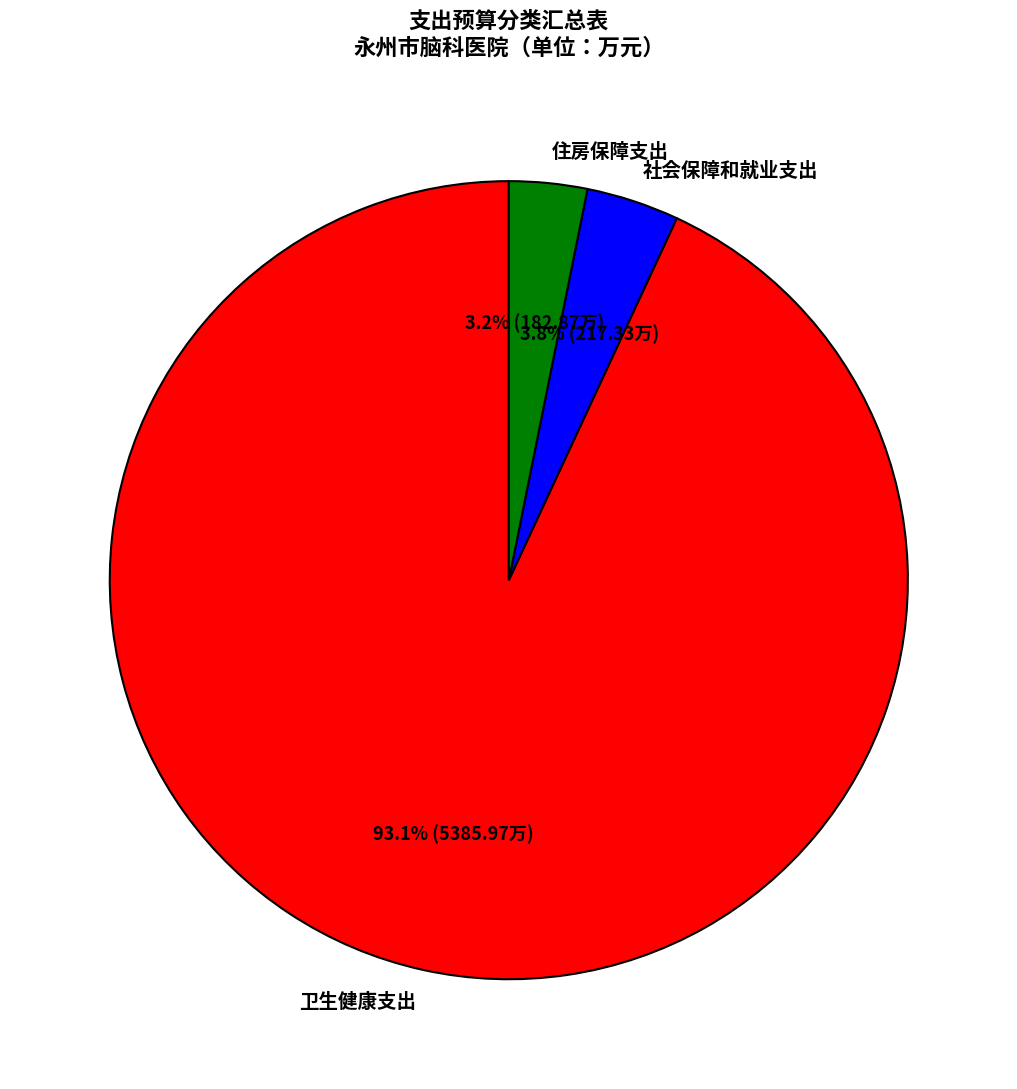

To the nearest percent, what percentage of the pie is 卫生健康支出?

93%